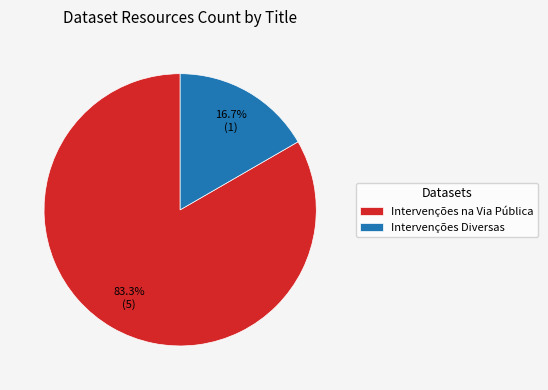

Is Intervenções na Via Pública the majority of the pie?

Yes